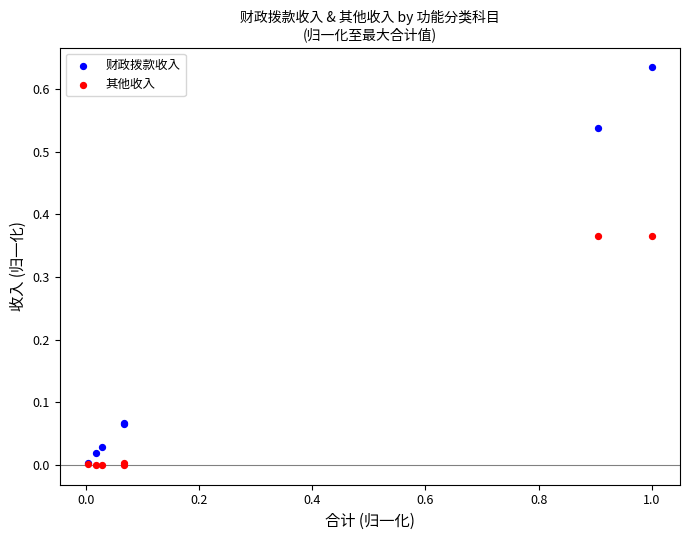

What are all the series names shown in the legend?

财政拨款收入, 其他收入